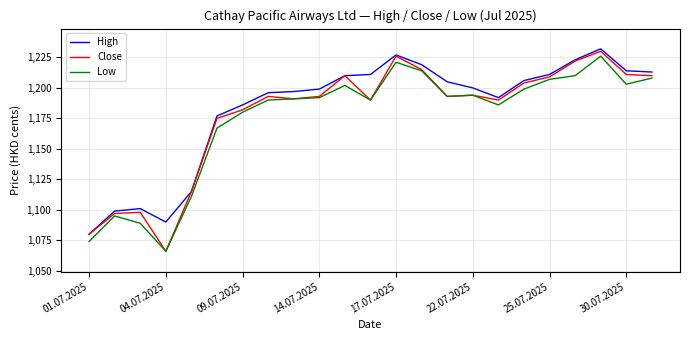

Which series has the widest spread of values?

Close